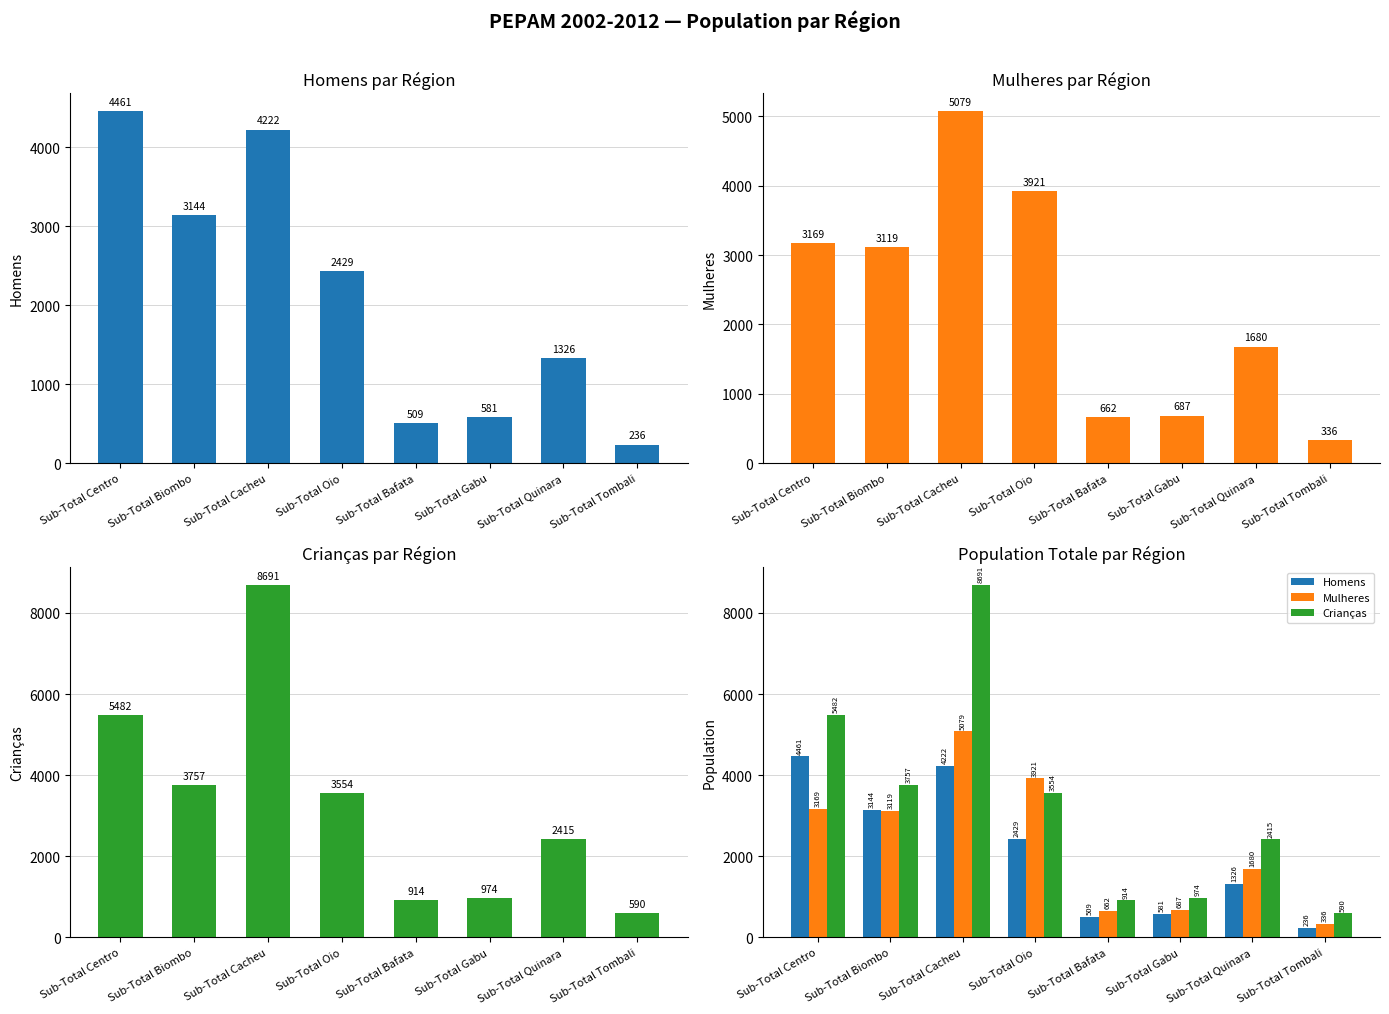

How many groups of bars are there?

8